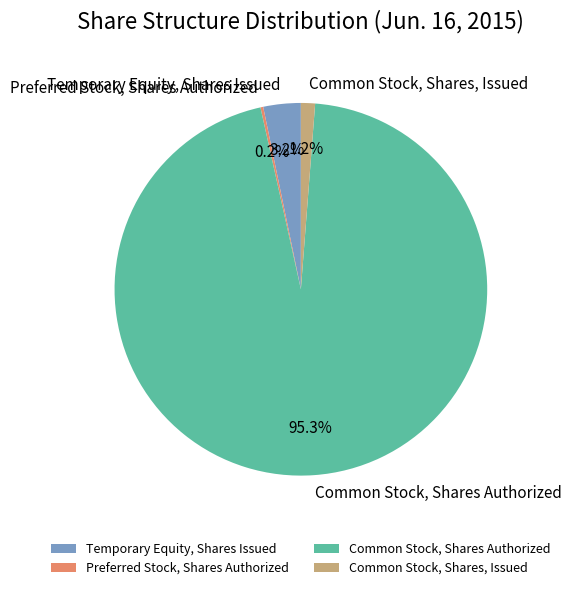

Is there a majority slice in this chart?

Yes